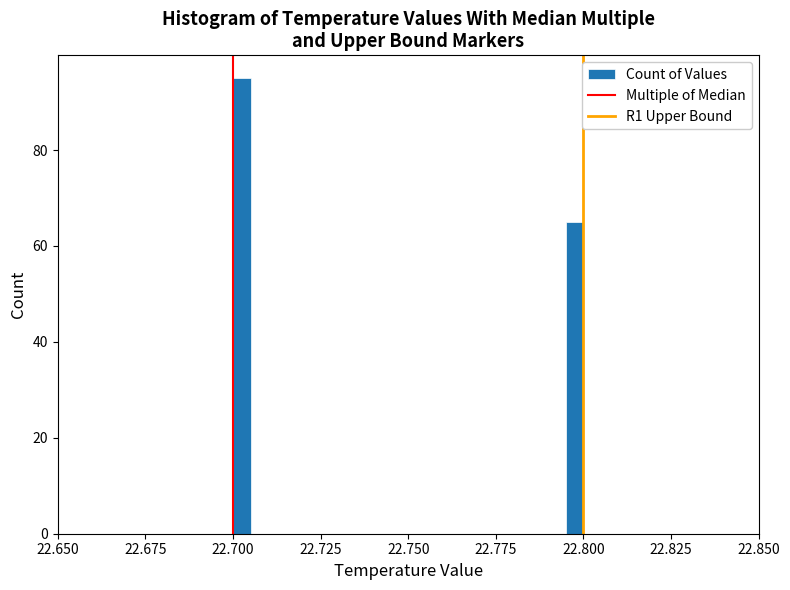

Around what value on the x-axis is the tallest bar? Give the approximate position of its centre, as read against the axis.

22.705